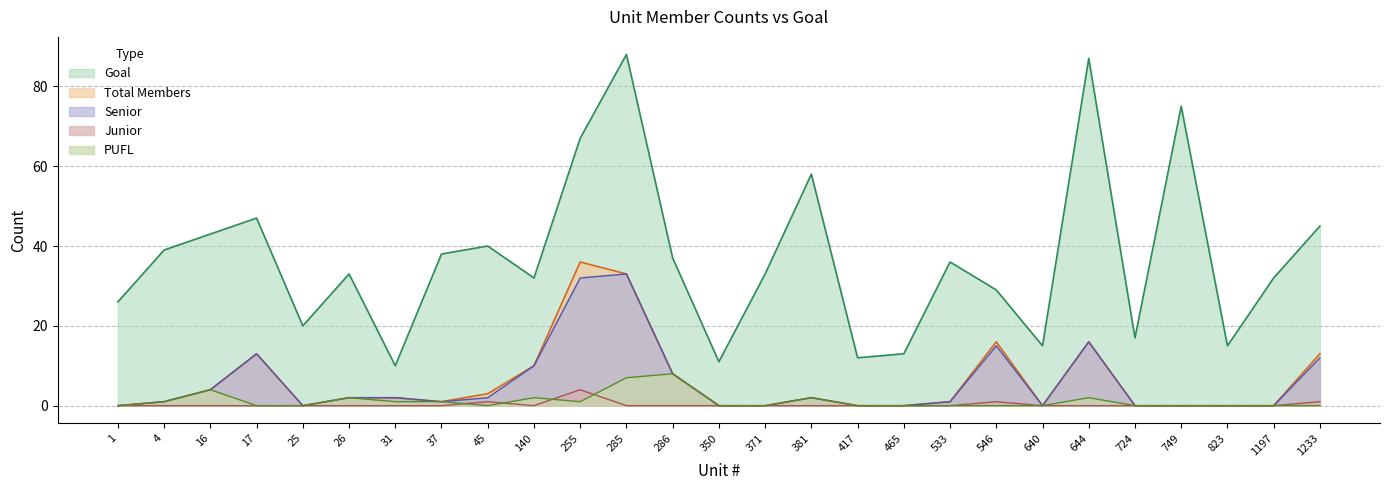

What is the total value across all series at 31?

15